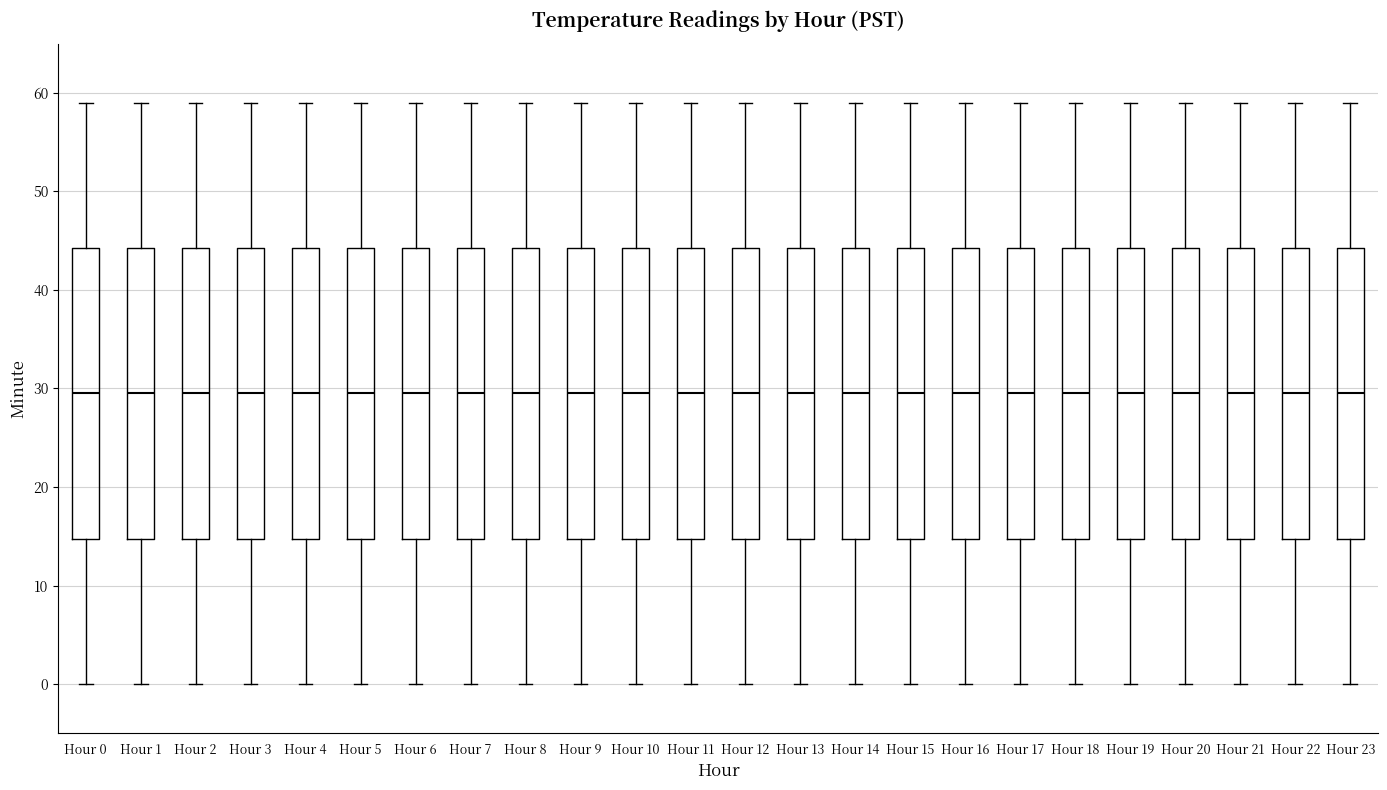

Reading left to right, read every box against the y-axis: the position of its median line, the range the box covers, and the ends of its whiskers. The values are not printed on the chart, so give them approximately, as read against the axis.

Hour 0: median 30, box 15 to 44, whiskers 0 to 59
Hour 1: median 30, box 15 to 44, whiskers 0 to 59
Hour 2: median 30, box 15 to 44, whiskers 0 to 59
Hour 3: median 30, box 15 to 44, whiskers 0 to 59
Hour 4: median 30, box 15 to 44, whiskers 0 to 59
Hour 5: median 30, box 15 to 44, whiskers 0 to 59
Hour 6: median 30, box 15 to 44, whiskers 0 to 59
Hour 7: median 30, box 15 to 44, whiskers 0 to 59
Hour 8: median 30, box 15 to 44, whiskers 0 to 59
Hour 9: median 30, box 15 to 44, whiskers 0 to 59
Hour 10: median 30, box 15 to 44, whiskers 0 to 59
Hour 11: median 30, box 15 to 44, whiskers 0 to 59
Hour 12: median 30, box 15 to 44, whiskers 0 to 59
Hour 13: median 30, box 15 to 44, whiskers 0 to 59
Hour 14: median 30, box 15 to 44, whiskers 0 to 59
Hour 15: median 30, box 15 to 44, whiskers 0 to 59
Hour 16: median 30, box 15 to 44, whiskers 0 to 59
Hour 17: median 30, box 15 to 44, whiskers 0 to 59
Hour 18: median 30, box 15 to 44, whiskers 0 to 59
Hour 19: median 30, box 15 to 44, whiskers 0 to 59
Hour 20: median 30, box 15 to 44, whiskers 0 to 59
Hour 21: median 30, box 15 to 44, whiskers 0 to 59
Hour 22: median 30, box 15 to 44, whiskers 0 to 59
Hour 23: median 30, box 15 to 44, whiskers 0 to 59